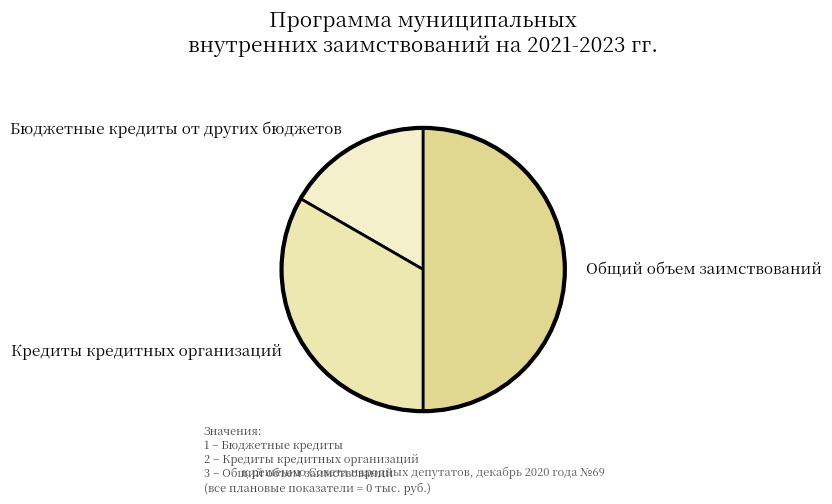

Does Бюджетные кредиты от других бюджетов represent more than half of the total?

No